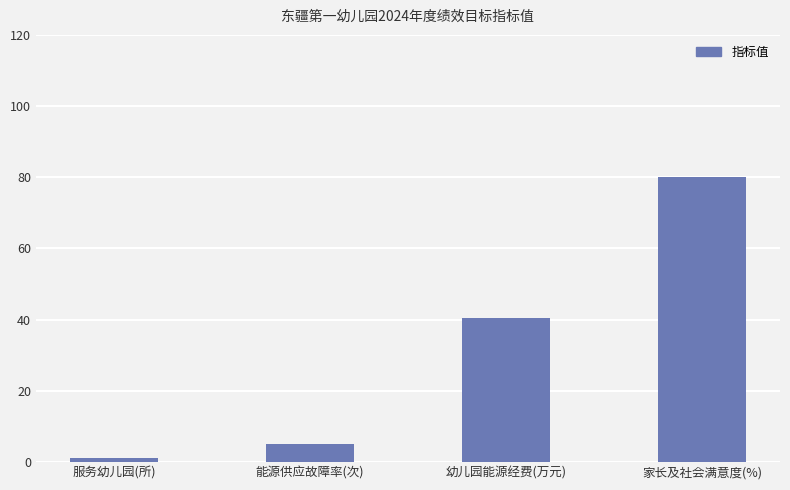

Reading left to right, list all the values displayed in this chart.

服务幼儿园(所)=1.0	能源供应故障率(次)=5.0	幼儿园能源经费(万元)=40.6	家长及社会满意度(%)=80.0